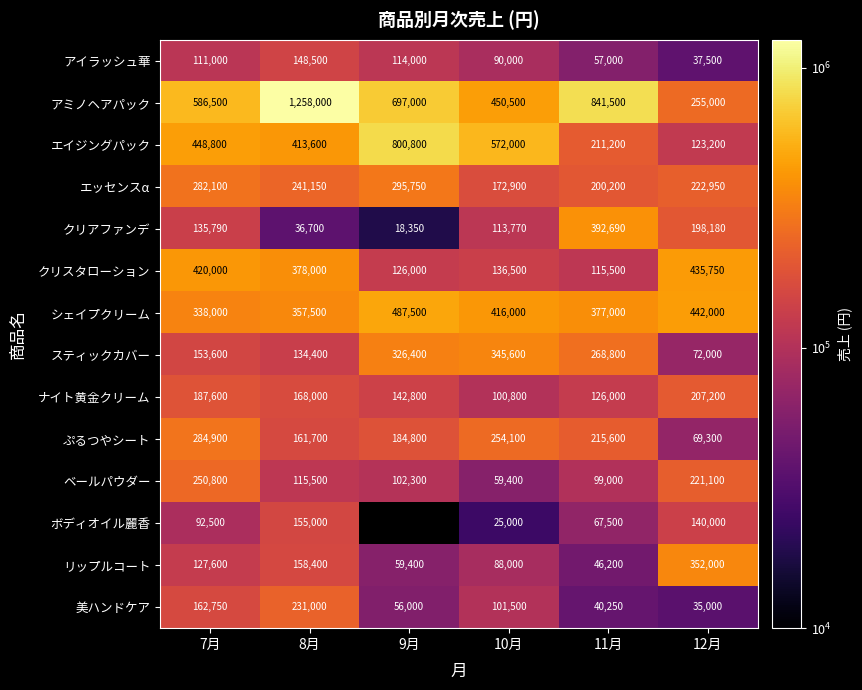

What is the difference between the highest and lowest values at 7月?

494000